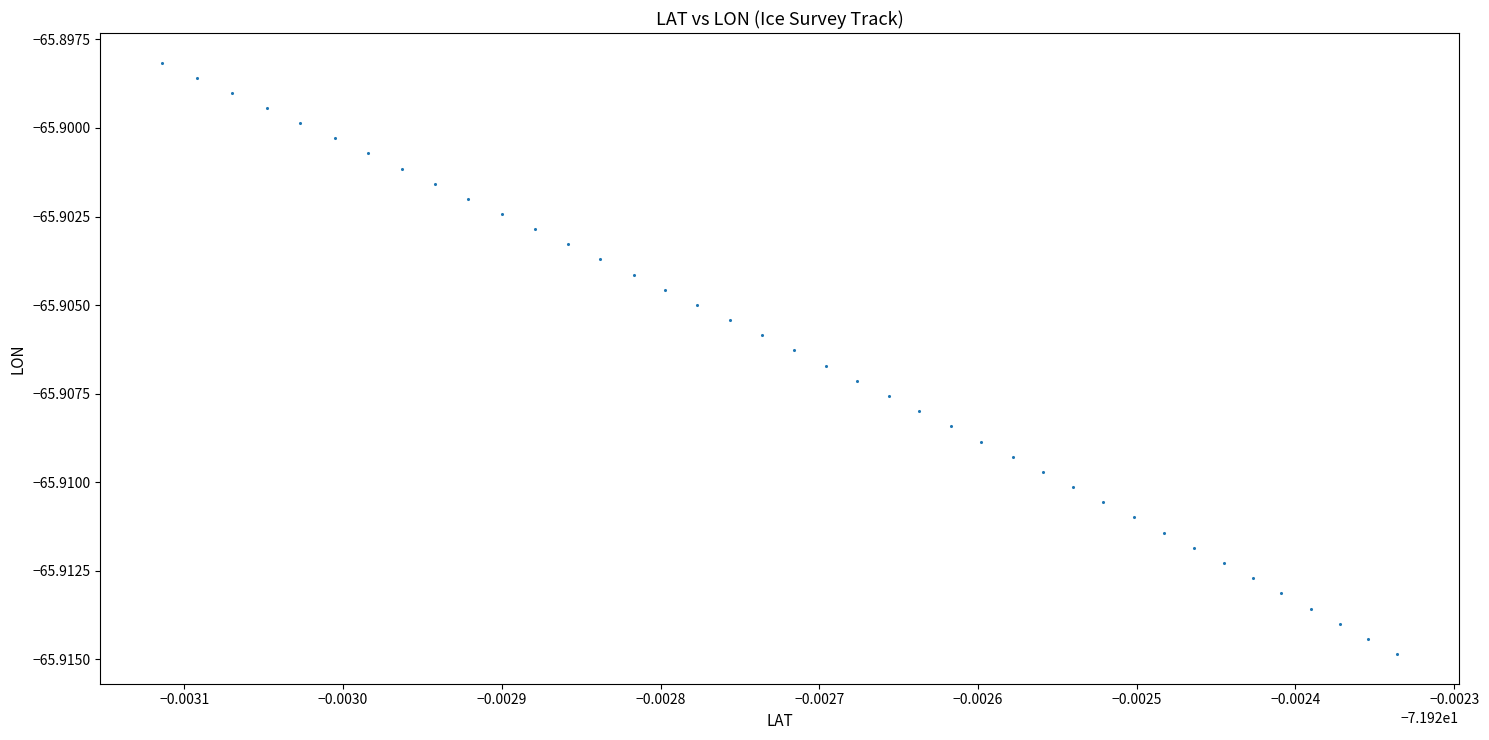

How many data points are displayed?

40